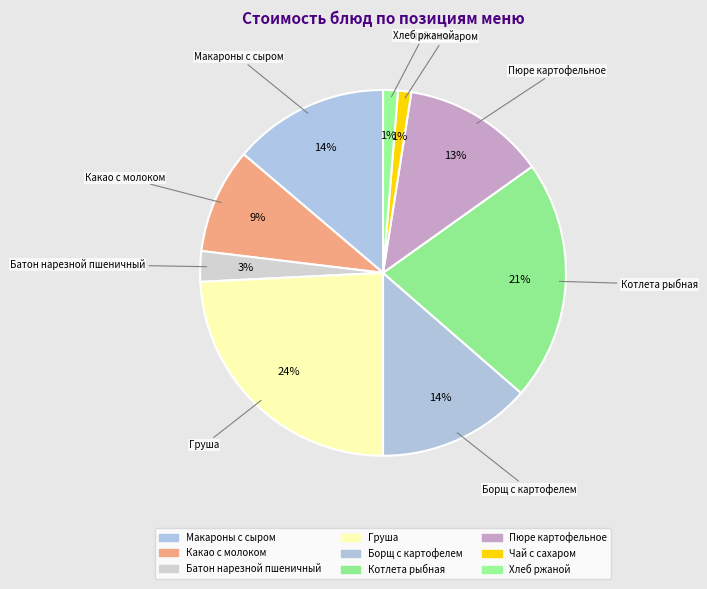

Rank the categories by value from lowest to highest.

Чай с сахаром, Хлеб ржаной, Батон нарезной пшеничный, Какао с молоком, Пюре картофельное, Борщ с картофелем, Макароны с сыром, Котлета рыбная, Груша